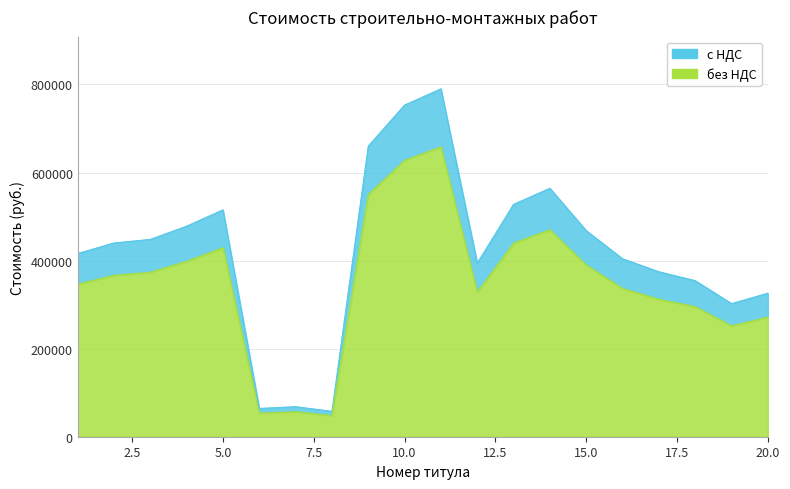

What is the approximate value of без НДС at 9?

550179.4